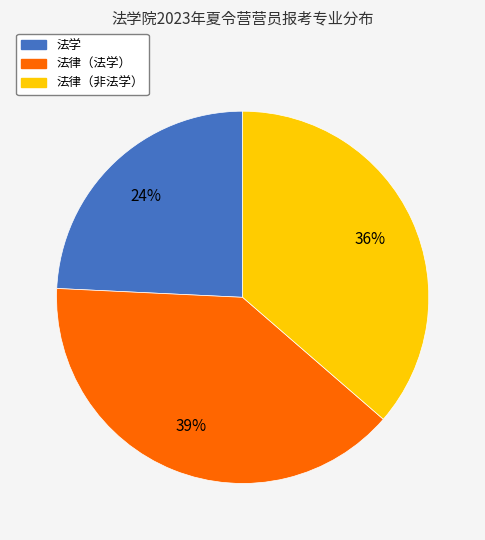

Do 法律（非法学） and 法律（法学） together represent more than half of the pie?

Yes